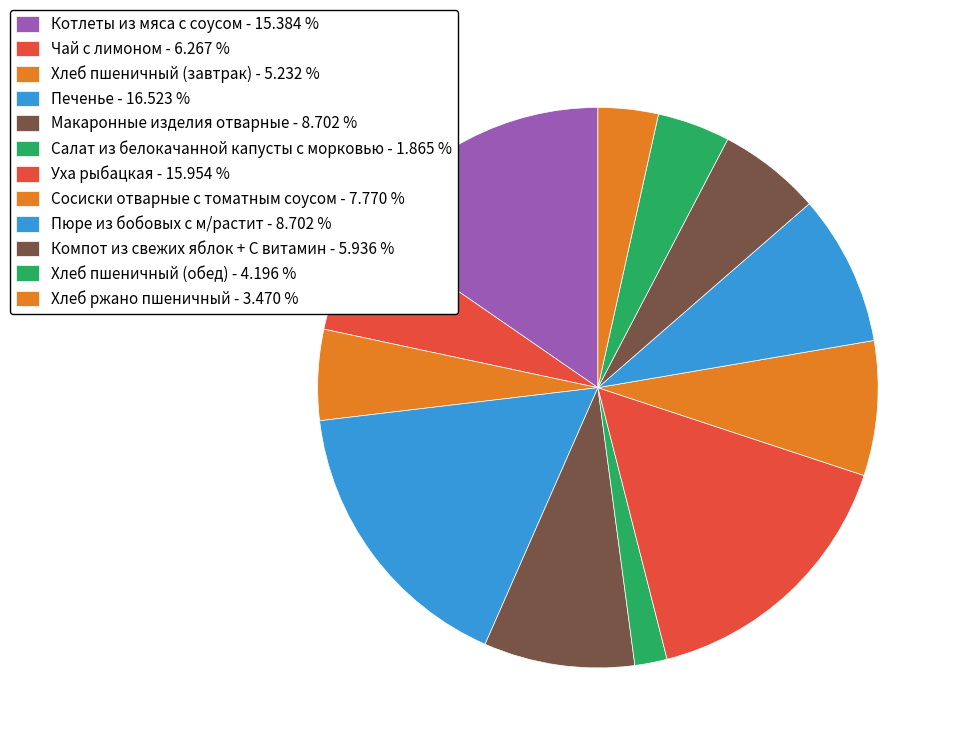

Count the number of slices in the pie.

12